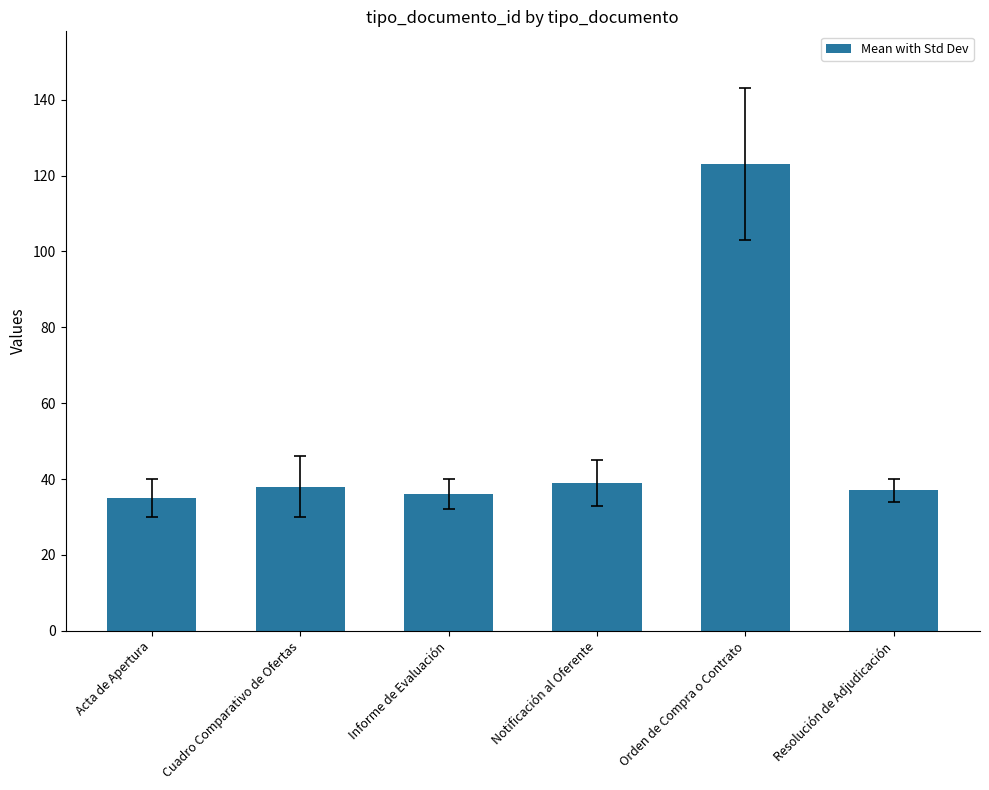

What is the label of the 6th bar from the right?

Acta de Apertura